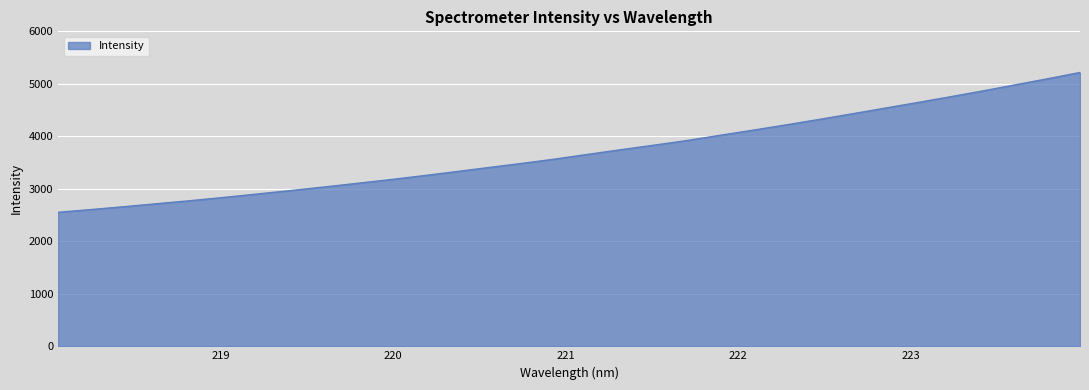

What is the minimum value shown in the chart?

2553.0